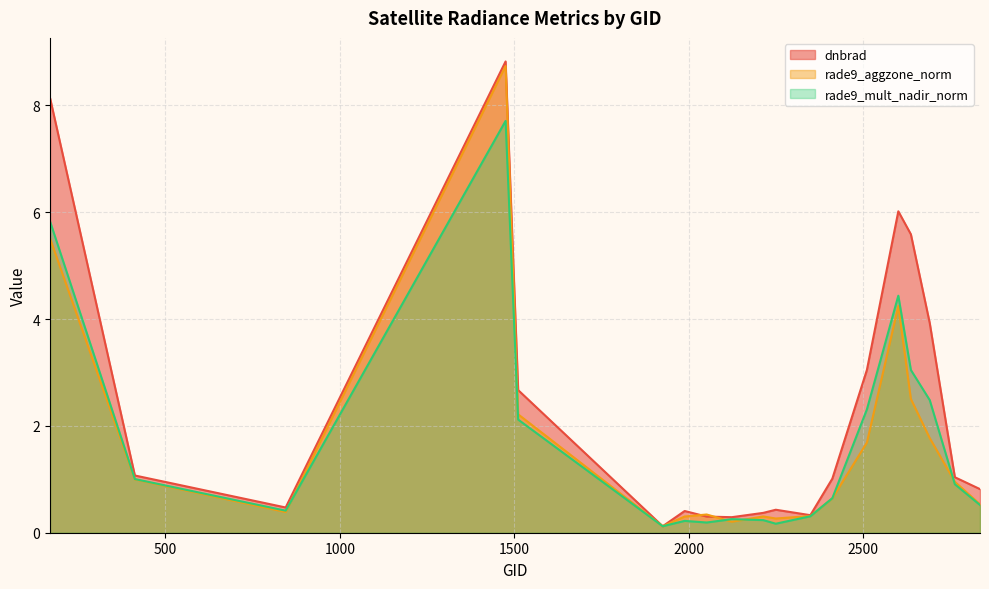

Reading left to right, extract all data points from this chart.

dnbrad: 8.1	1.1	0.5	8.8	2.7	0.1	0.4	0.3	0.3	0.4	0.4	0.3	1.0	3.0	6.0	5.6	3.9	1.0	0.8
rade9_aggzone_norm: 5.5	1.0	0.4	8.7	2.2	0.1	0.3	0.3	0.2	0.3	0.3	0.3	0.6	1.7	4.2	2.5	1.8	1.0	0.5
rade9_mult_nadir_norm: 5.8	1.0	0.4	7.7	2.1	0.1	0.2	0.2	0.3	0.2	0.2	0.3	0.6	2.3	4.4	3.0	2.5	0.9	0.5